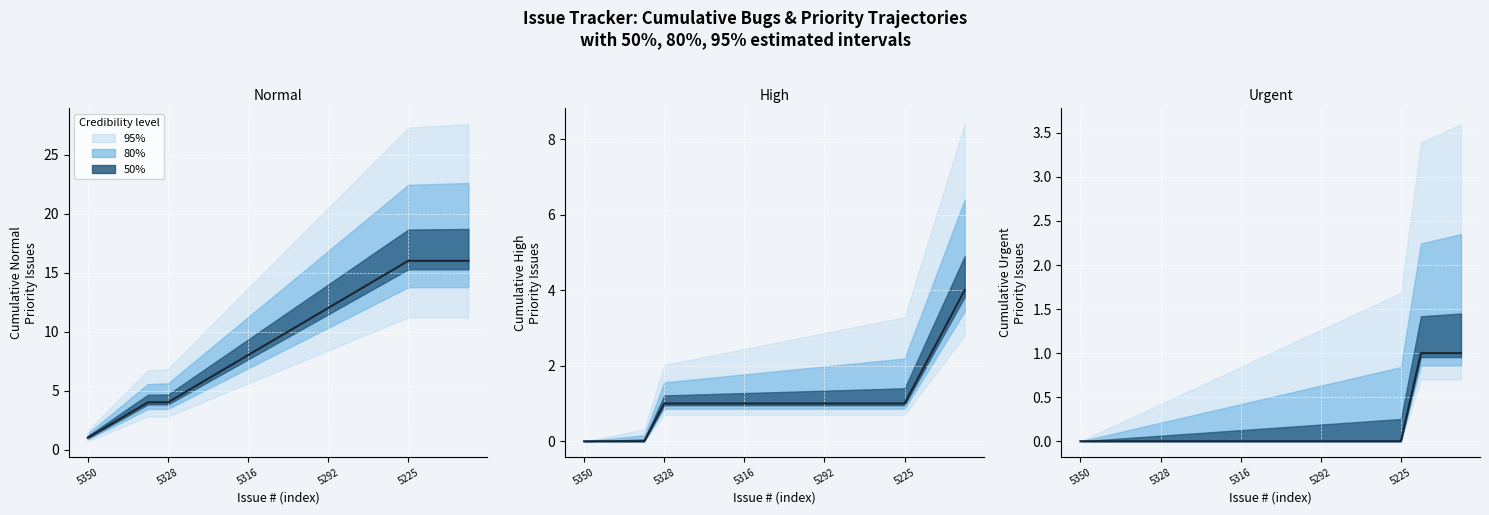

How many lines are shown in the chart?

1